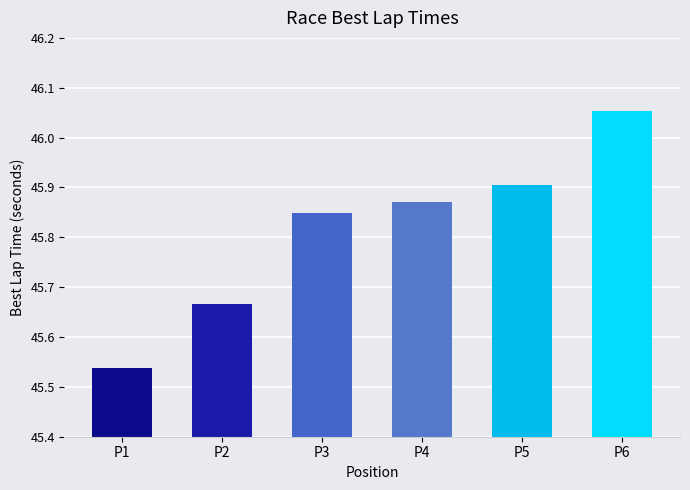

What is the sum of the values at P1 and P2?

91.2